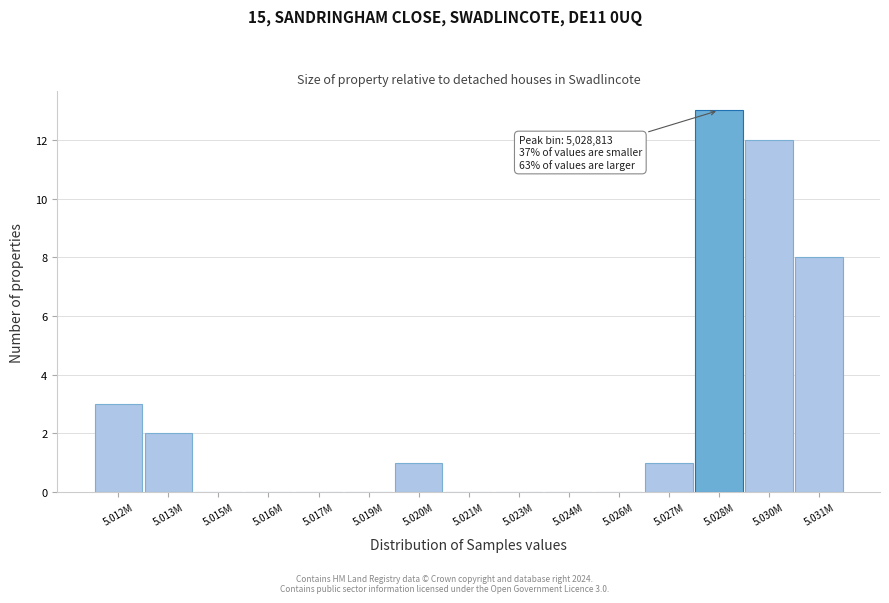

Reading right to left, what are all the values shown in this chart?

5.031M=8	5.030M=12	5.028M=13	5.027M=1	5.026M=0	5.024M=0	5.023M=0	5.021M=0	5.020M=1	5.019M=0	5.017M=0	5.016M=0	5.015M=0	5.013M=2	5.012M=3